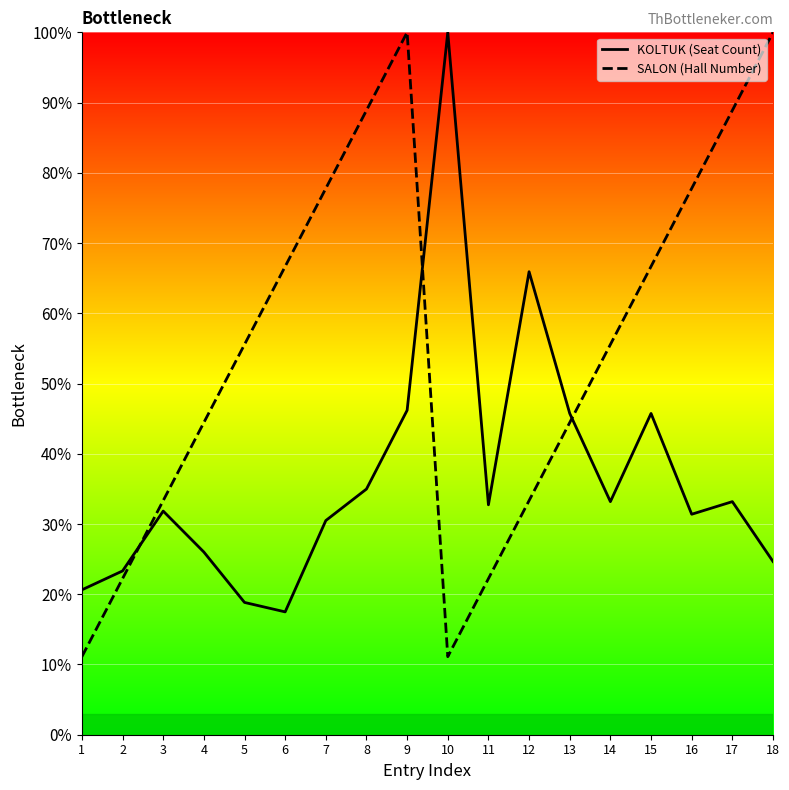

True or false: KOLTUK (Seat Count) has a value of 36.9 at 1.

False